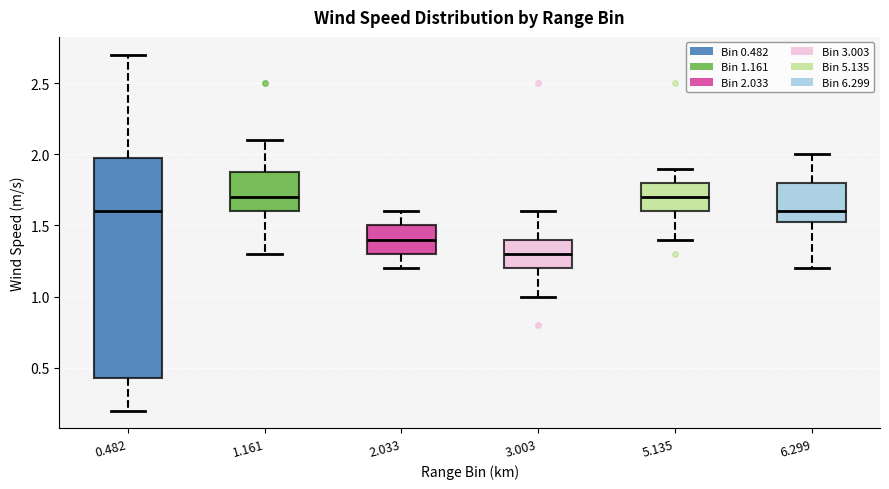

Reading left to right, transcribe this box plot: for each box, give where its median line is, the range the box spans, and where its two whiskers end, as read against the y-axis. The values are not printed on the chart, so give them approximately, as read against the axis.

0.482: median 1.60, box 0.45 to 2.00, whiskers 0.20 to 2.70
1.161: median 1.70, box 1.60 to 1.90, whiskers 1.30 to 2.10
2.033: median 1.40, box 1.30 to 1.50, whiskers 1.20 to 1.60
3.003: median 1.30, box 1.20 to 1.40, whiskers 1.00 to 1.60
5.135: median 1.70, box 1.60 to 1.80, whiskers 1.40 to 1.90
6.299: median 1.60, box 1.55 to 1.80, whiskers 1.20 to 2.00